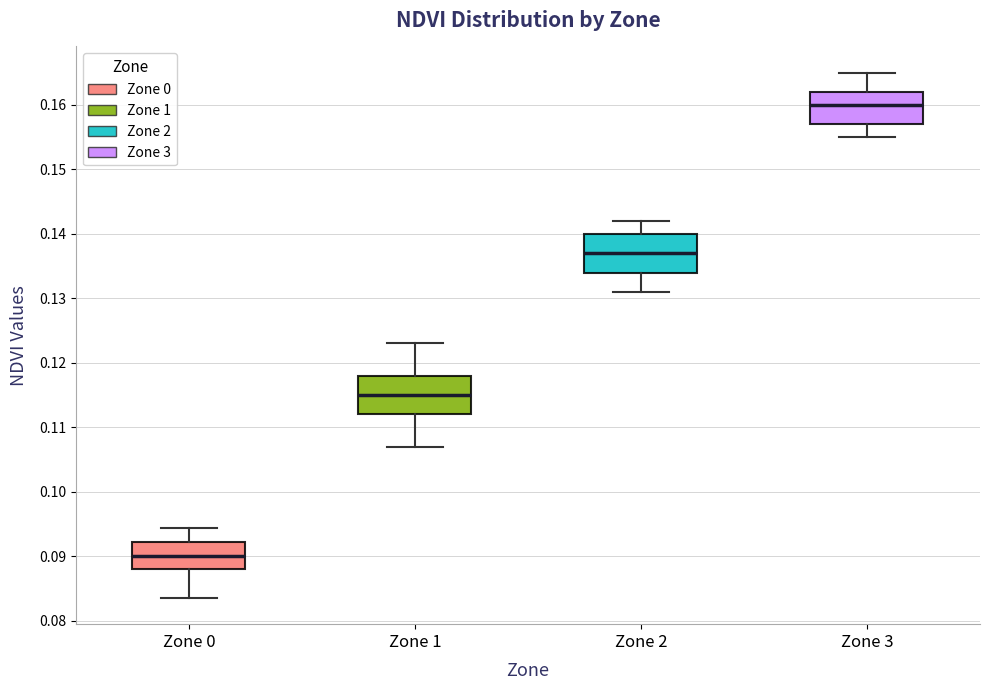

Reading left to right, transcribe this box plot: for each box, give where its median line is, the range the box spans, and where its two whiskers end, as read against the y-axis. The values are not printed on the chart, so give them approximately, as read against the axis.

Zone 0: median 0.090, box 0.088 to 0.092, whiskers 0.084 to 0.094
Zone 1: median 0.115, box 0.112 to 0.118, whiskers 0.107 to 0.123
Zone 2: median 0.137, box 0.134 to 0.140, whiskers 0.131 to 0.142
Zone 3: median 0.160, box 0.157 to 0.162, whiskers 0.155 to 0.165